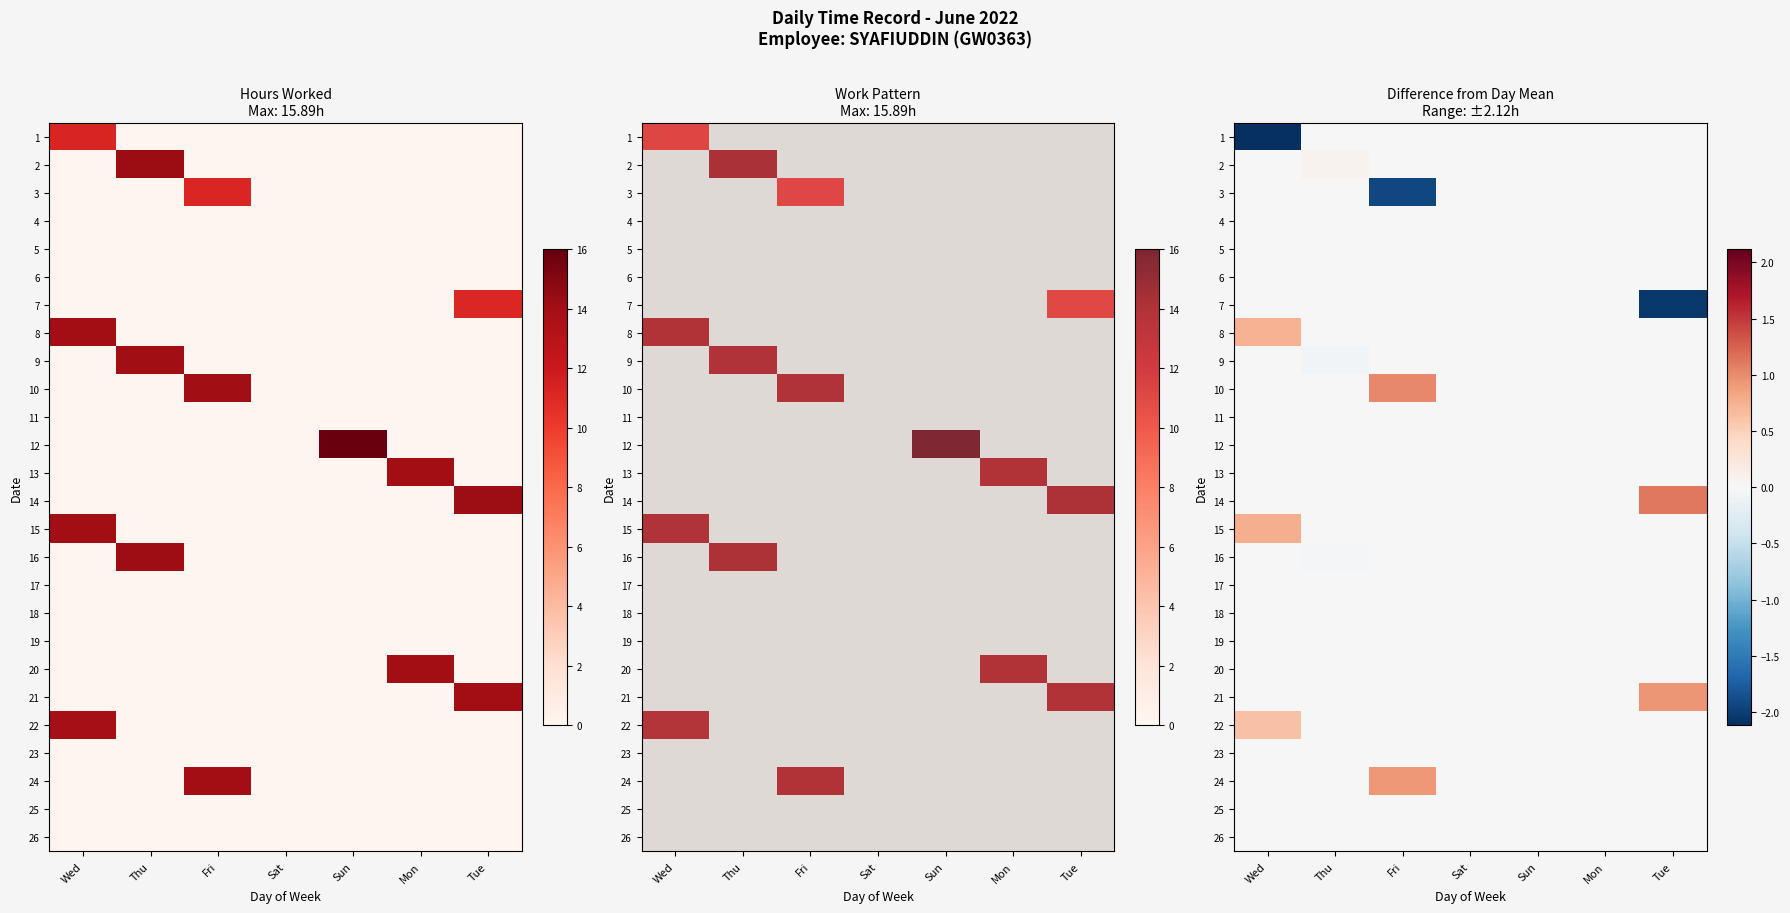

What is the minimum value shown in the chart?

-2.1